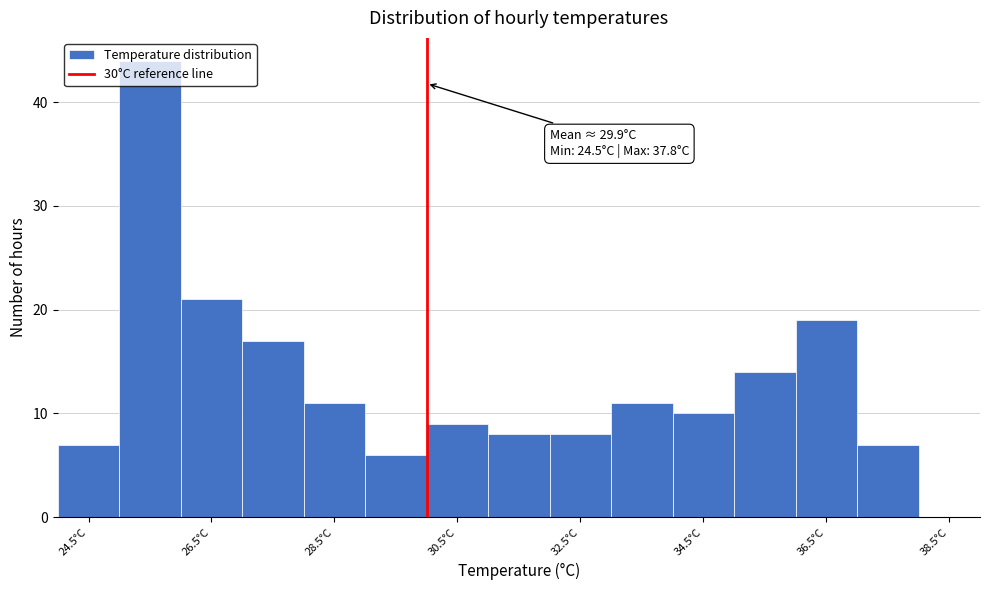

Which range on the x-axis has the tallest bar?

25 to 26